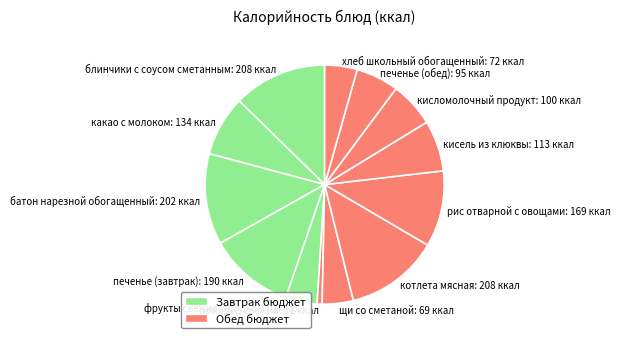

Does any single category account for the majority?

No